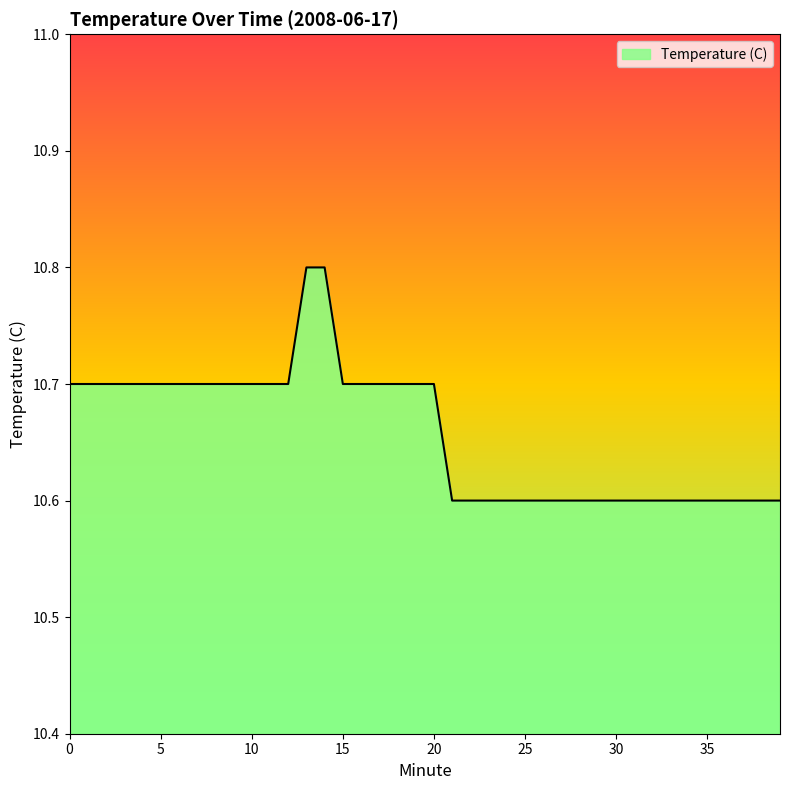

What is the minimum value shown in the chart?

10.6